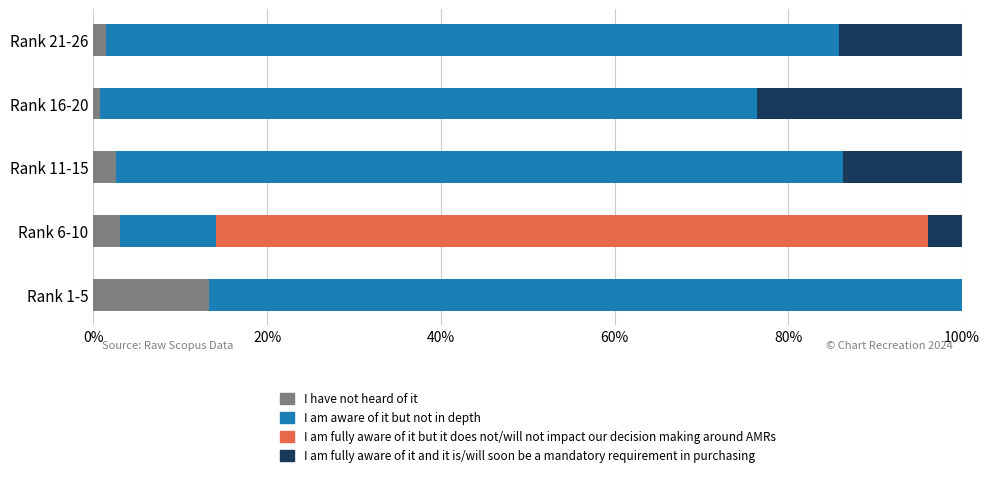

The value of I have not heard of it at Rank 1-5 is 22.3. True or false?

False